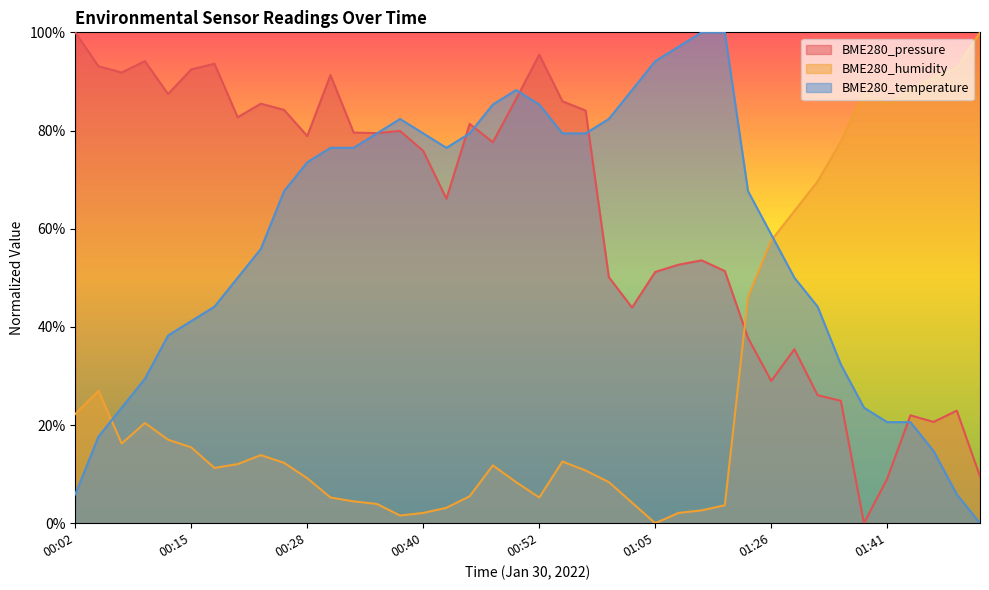

Rank the categories by BME280_humidity value from highest to lowest.

01:51, 01:48, 01:46, 01:43, 01:38, 01:41, 01:36, 01:31, 01:28, 01:26, 01:23, 00:04, 00:02, 00:09, 00:12, 00:07, 00:15, 00:23, 00:55, 00:25, 00:20, 00:47, 00:17, 00:57, 00:28, 00:50, 01:00, 00:45, 00:30, 00:52, 00:33, 01:02, 00:35, 01:13, 00:42, 01:10, 00:40, 01:07, 00:38, 01:05